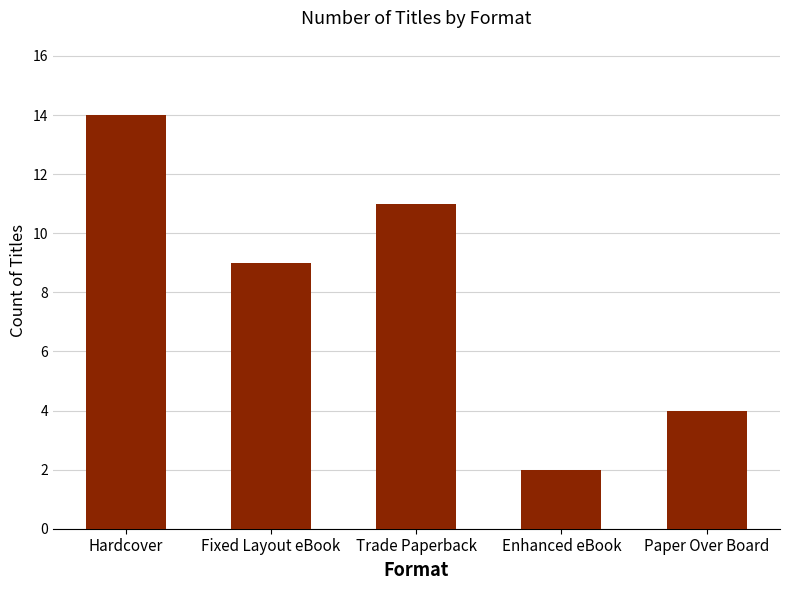

What is the difference between the maximum and second lowest values?

10